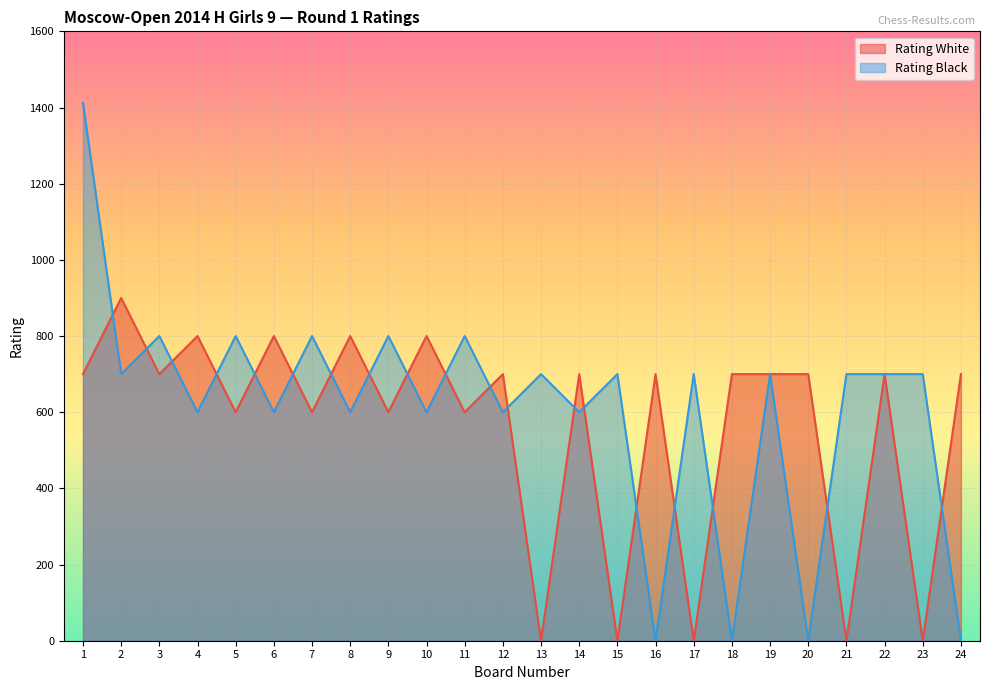

What is the difference between the Rating Black (line) values at 1 and 19?

712